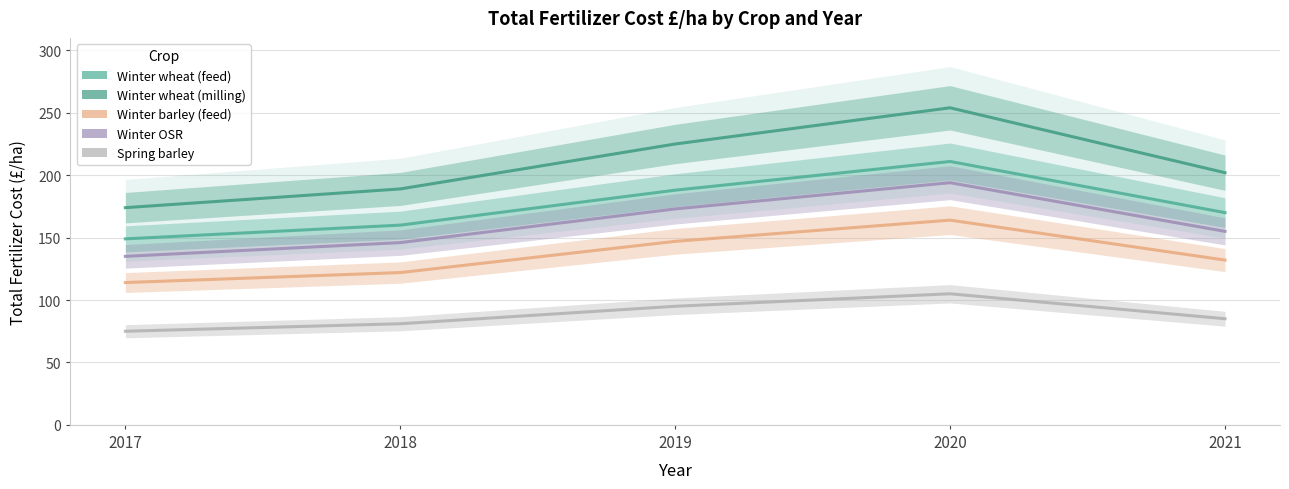

True or false: Winter barley (feed) and Spring barley intersect in this chart.

False